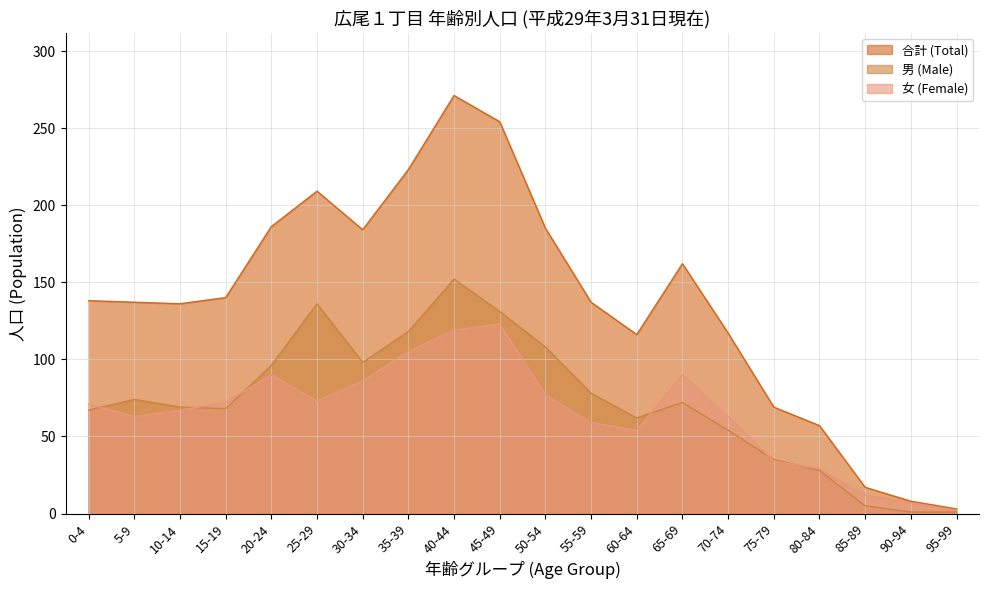

What position from the left is 85-89?

18